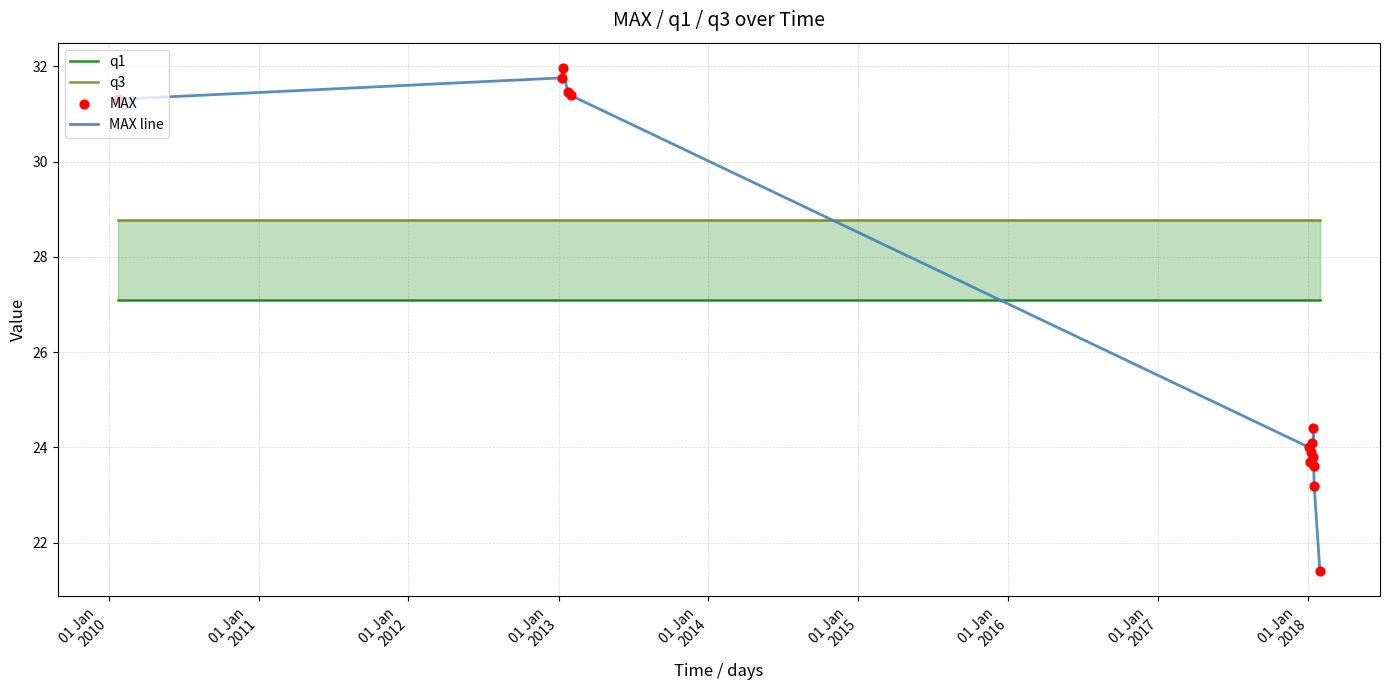

Which series reaches the minimum Y coordinate?

MAX line